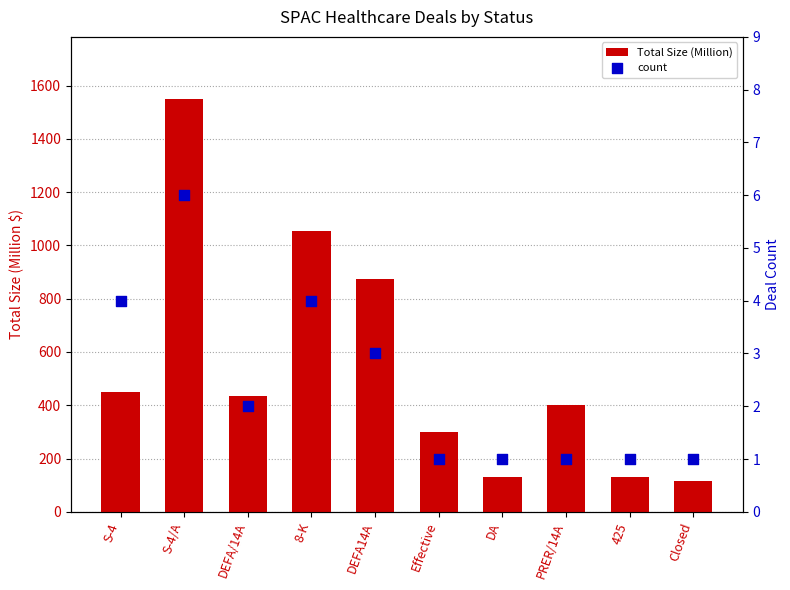

What is the total value across all series at 425?

131